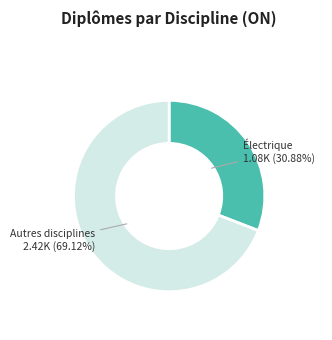

Count the number of slices in the pie.

2